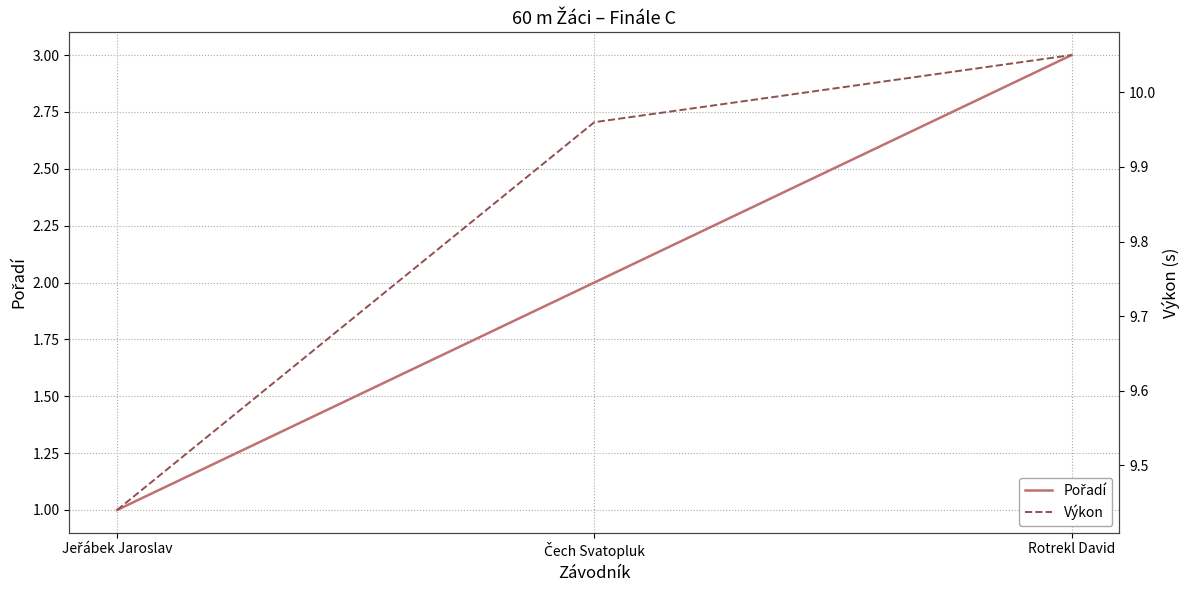

The value of Výkon at Rotrekl David is 3.1. True or false?

False